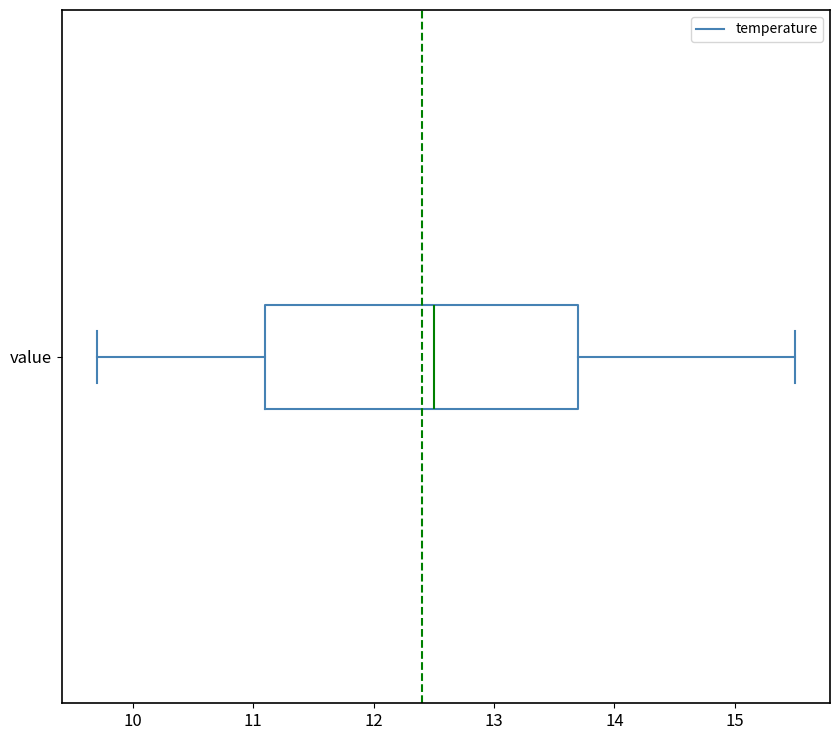

Where does the right whisker of the box for value end on the x-axis? The values are not printed on the chart, so give them approximately, as read against the axis.

15.5